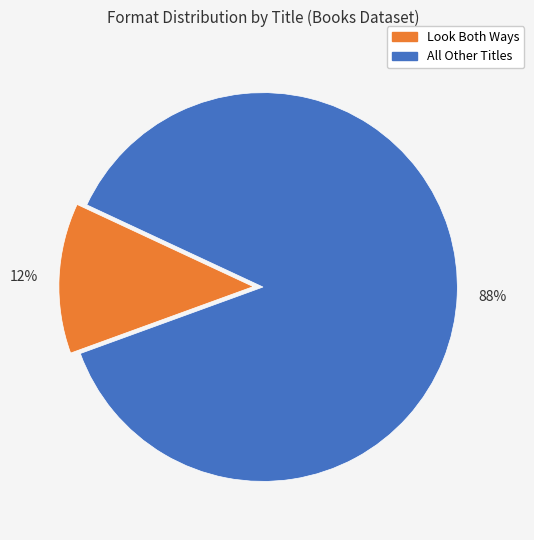

To the nearest percent, what is the average slice percentage?

50%